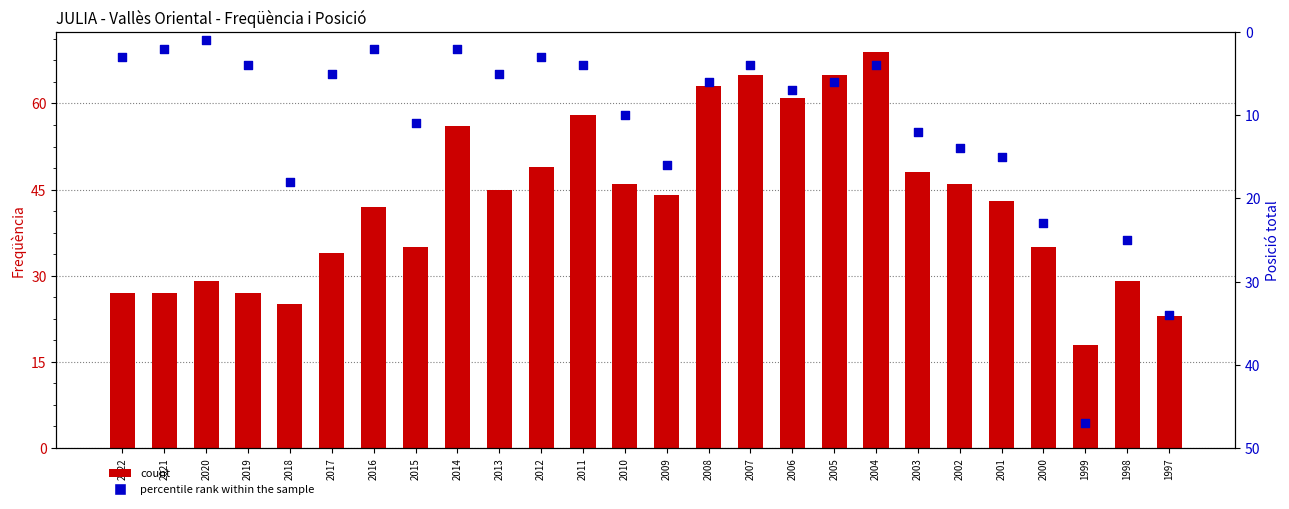

What are all the series names shown in the legend?

count, percentile rank within the sample